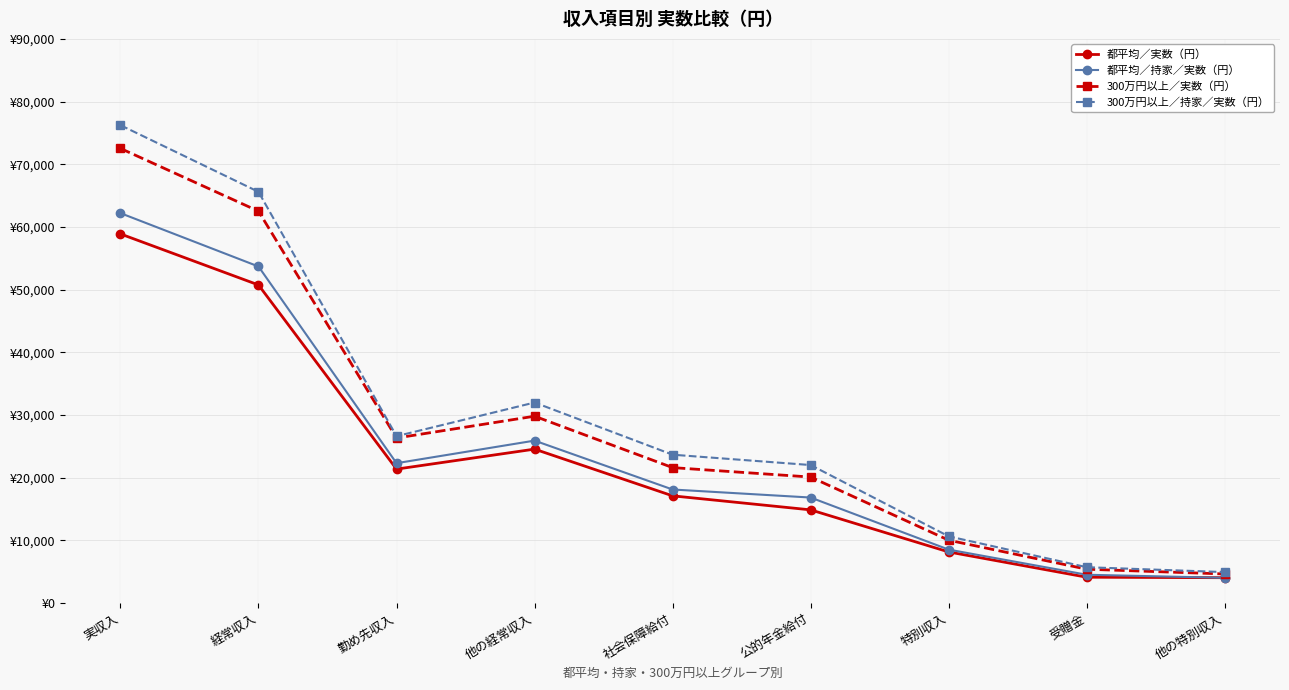

What is the label of the 3rd point from the right?

特別収入